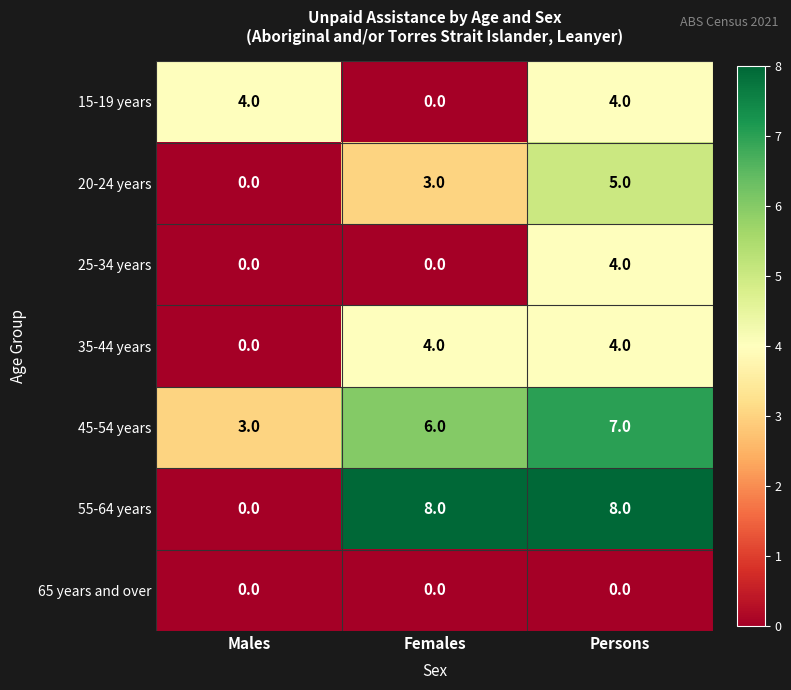

What is the maximum value shown in the chart?

8